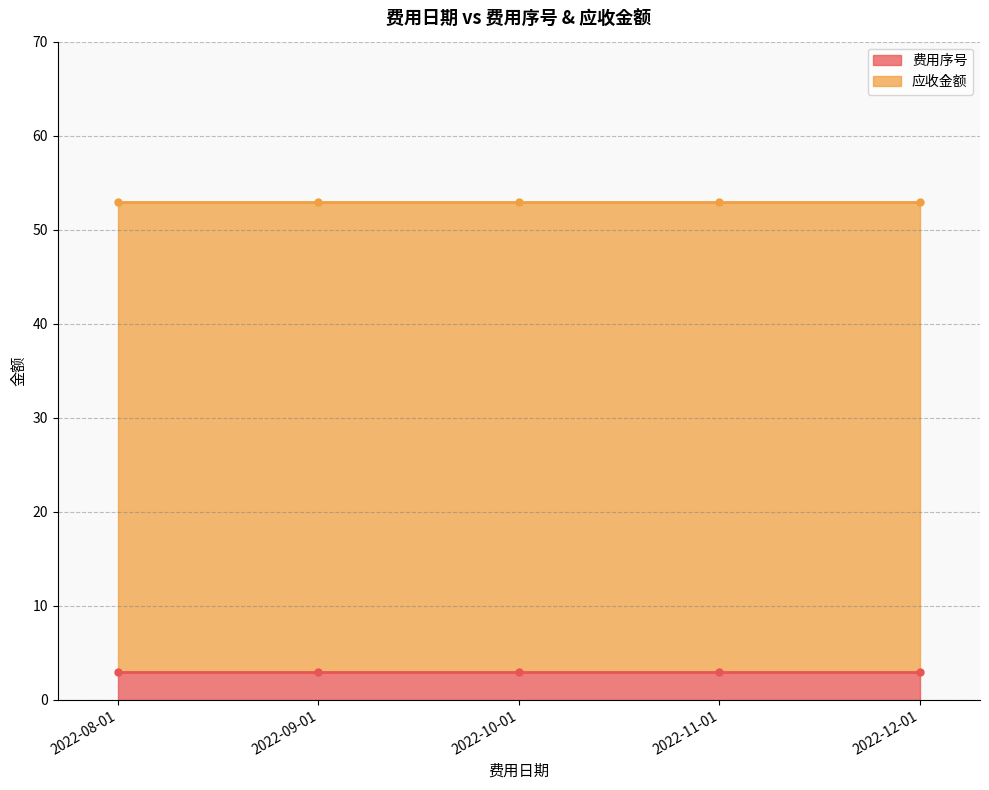

How many lines are shown in the chart?

2